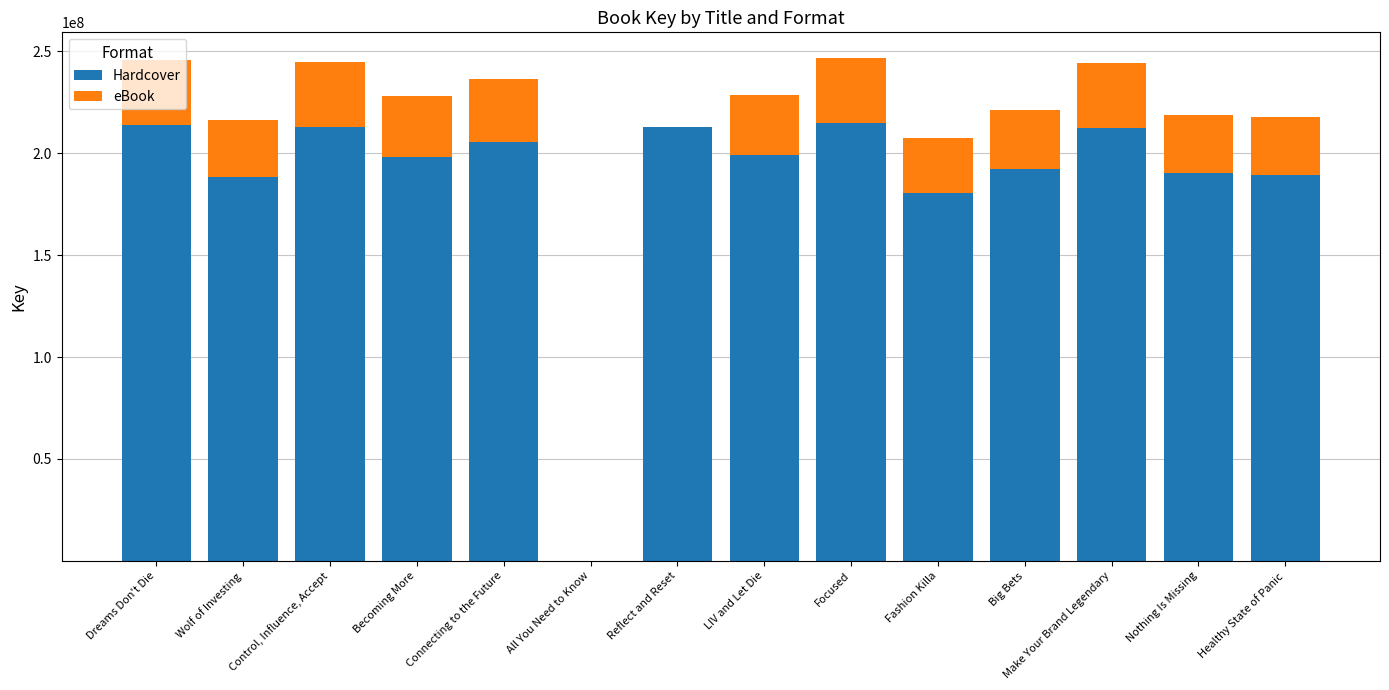

The value of Hardcover at Big Bets is 192422533.0. True or false?

True